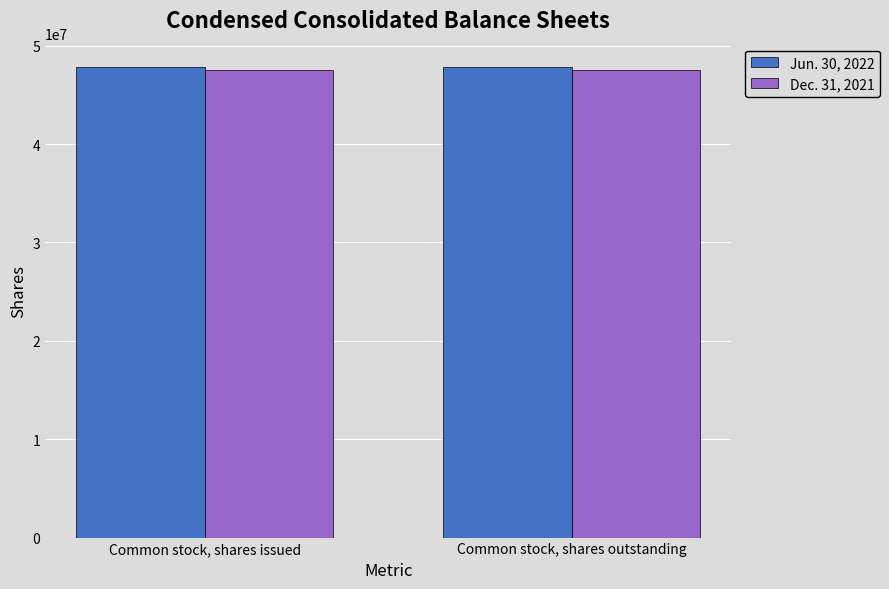

What are all the series names shown in the legend?

Jun. 30, 2022, Dec. 31, 2021